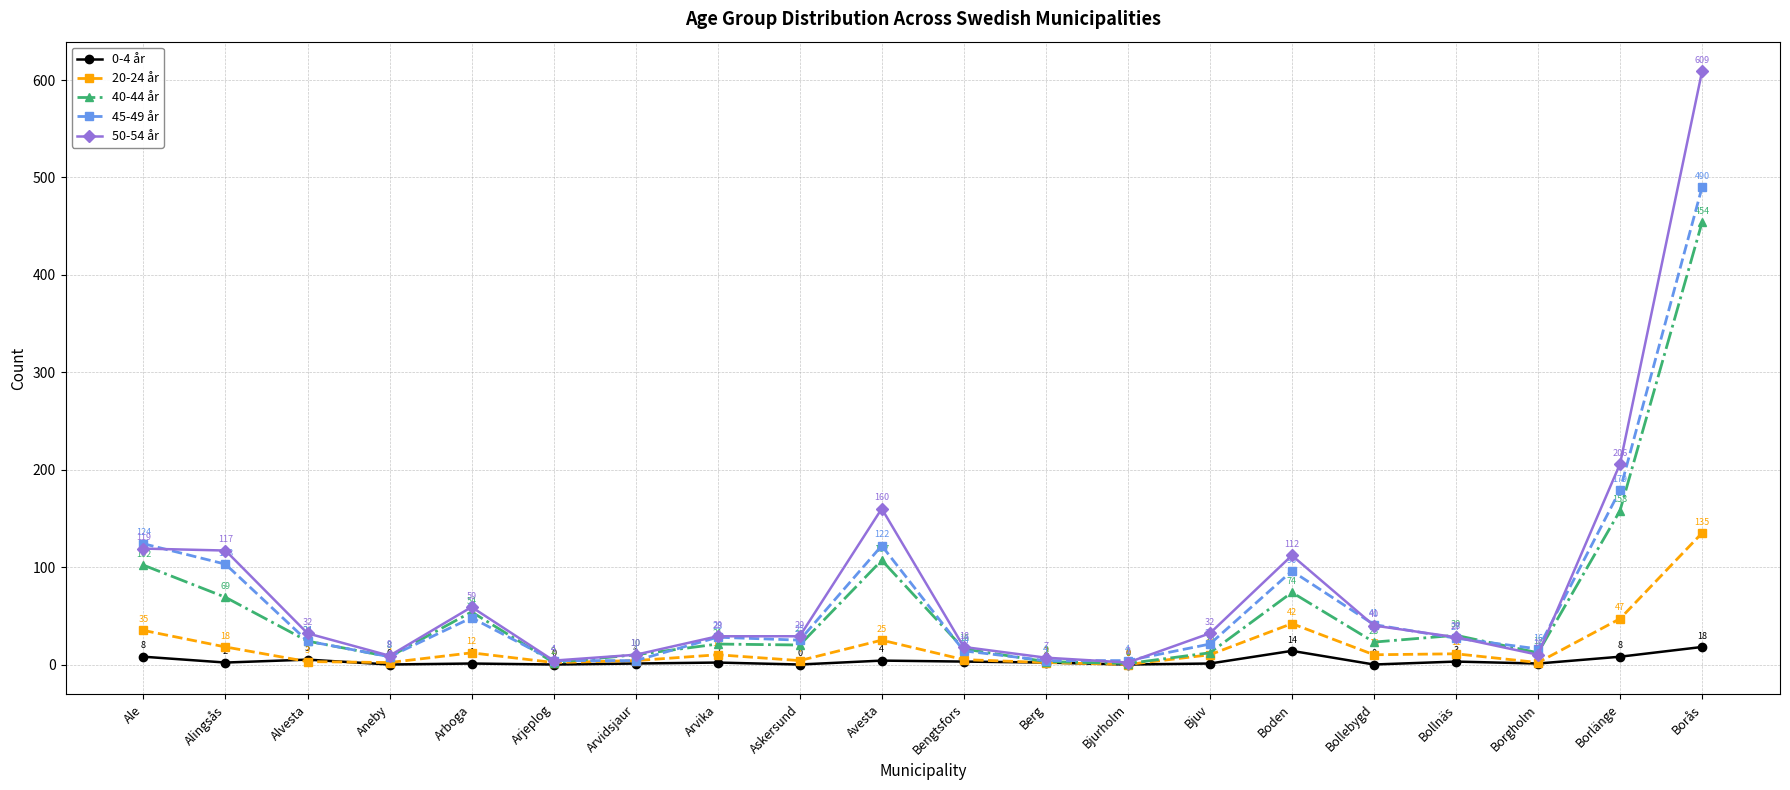

At how many categories does at least one series exceed 137?

3